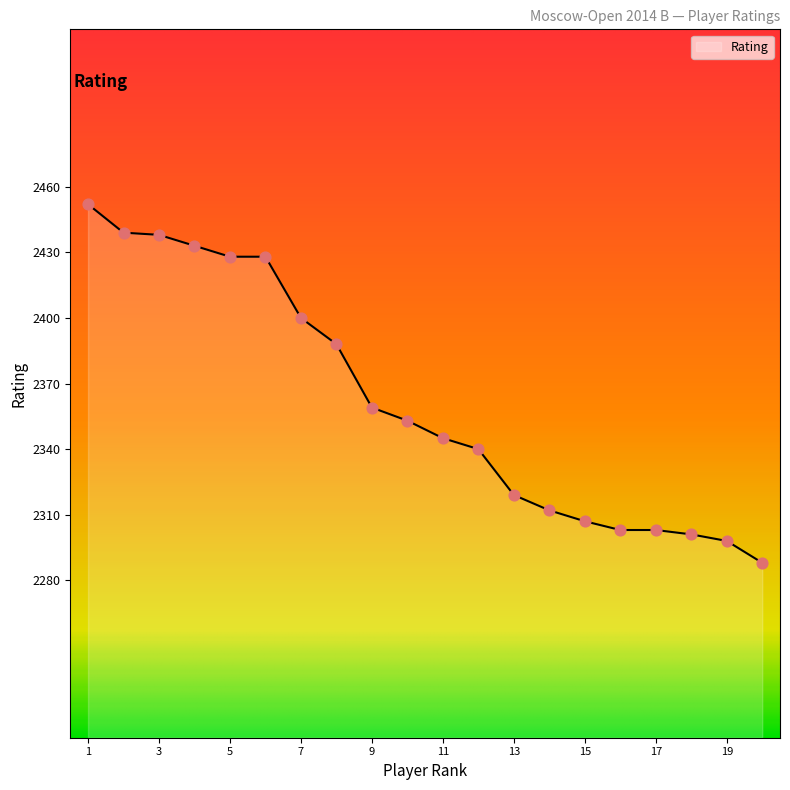

What is the difference between the maximum and minimum values?

164